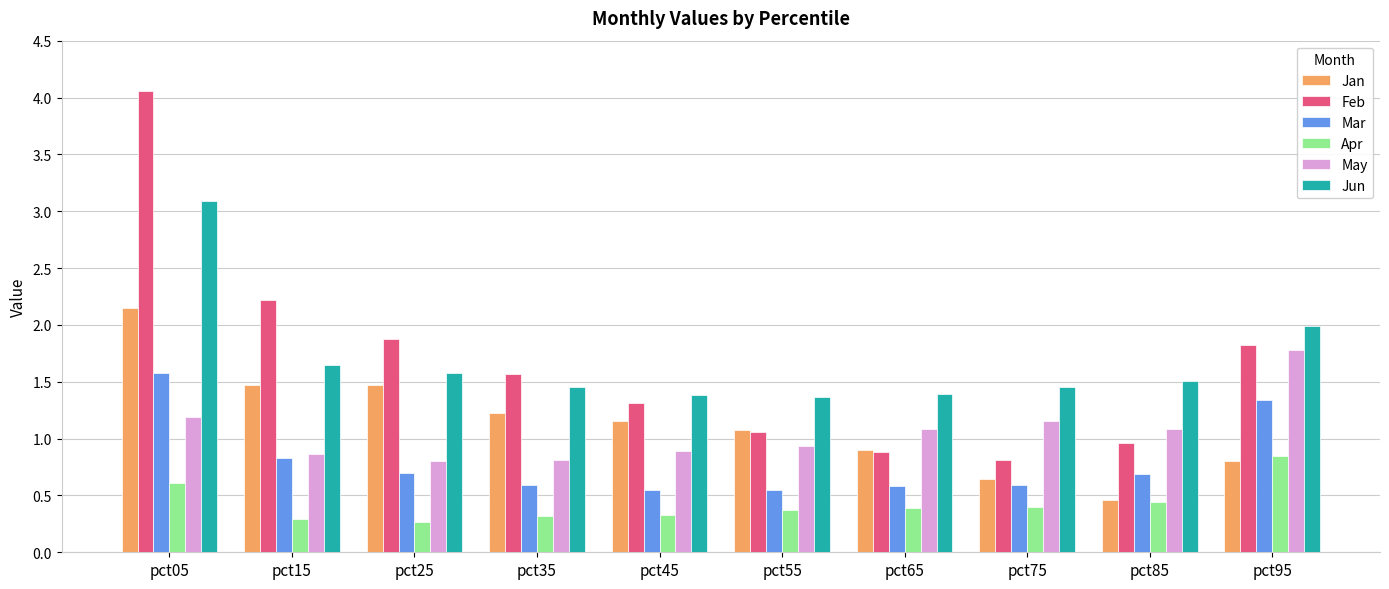

The Jun series shows 2.0 at pct95. True or false?

True